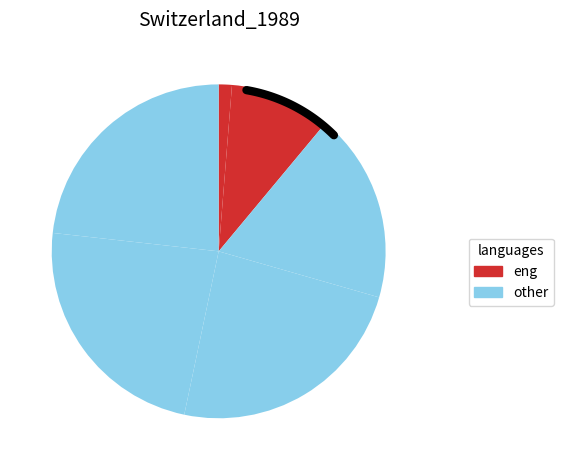

What is the change in value from 90 to 120?

-64